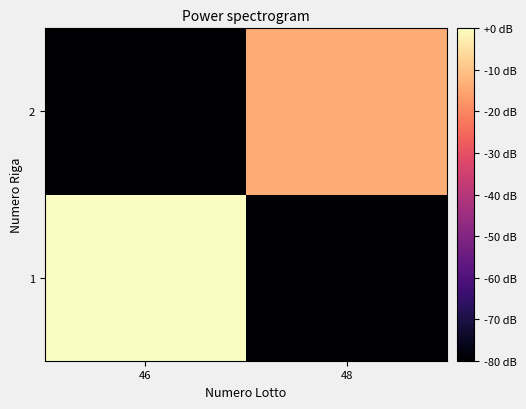

Rank the series at 46 from highest to lowest value.

1, 2